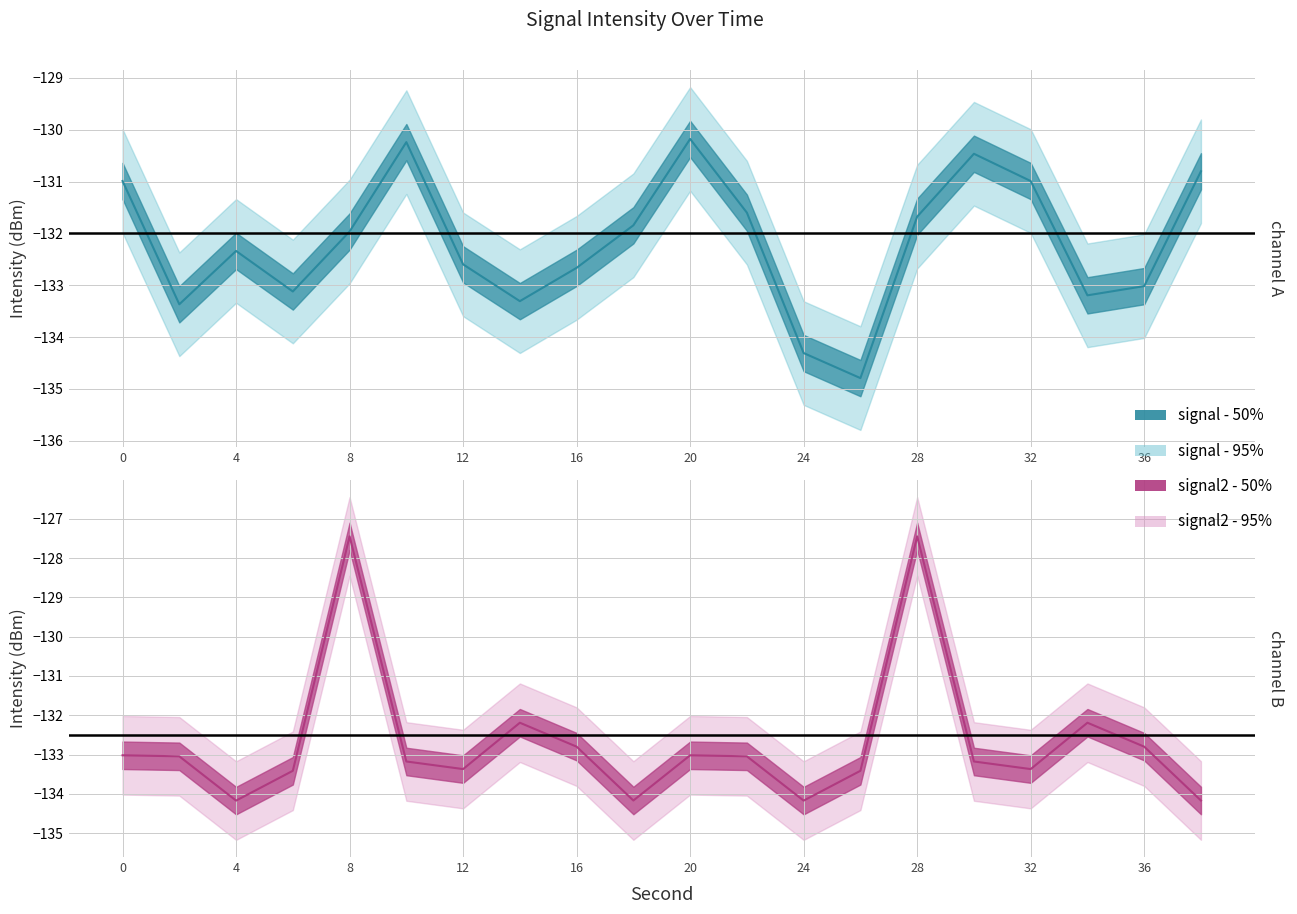

Which category has the highest value in the intensity_50pct series?

20